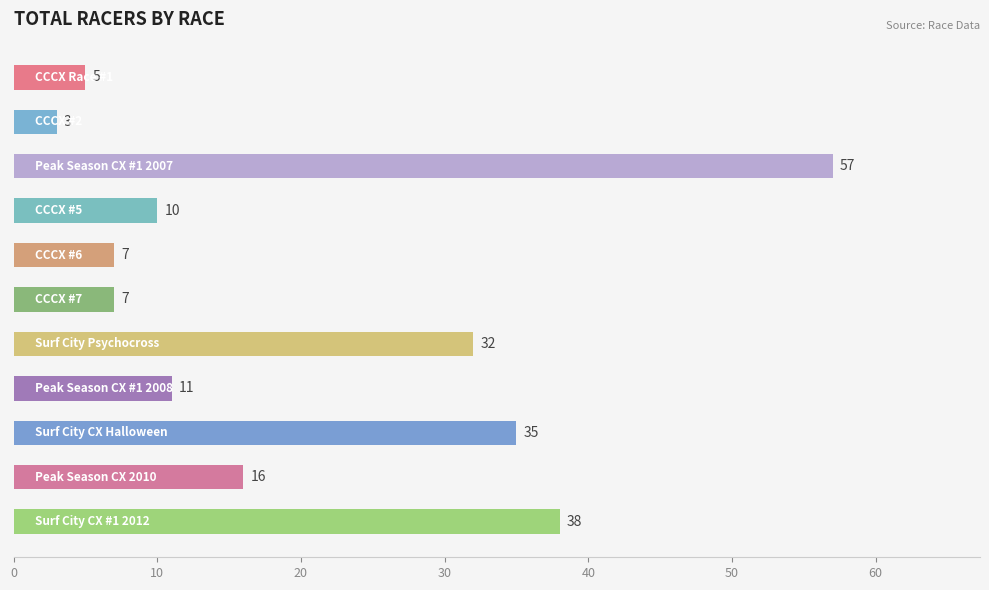

What is the greatest value displayed?

57